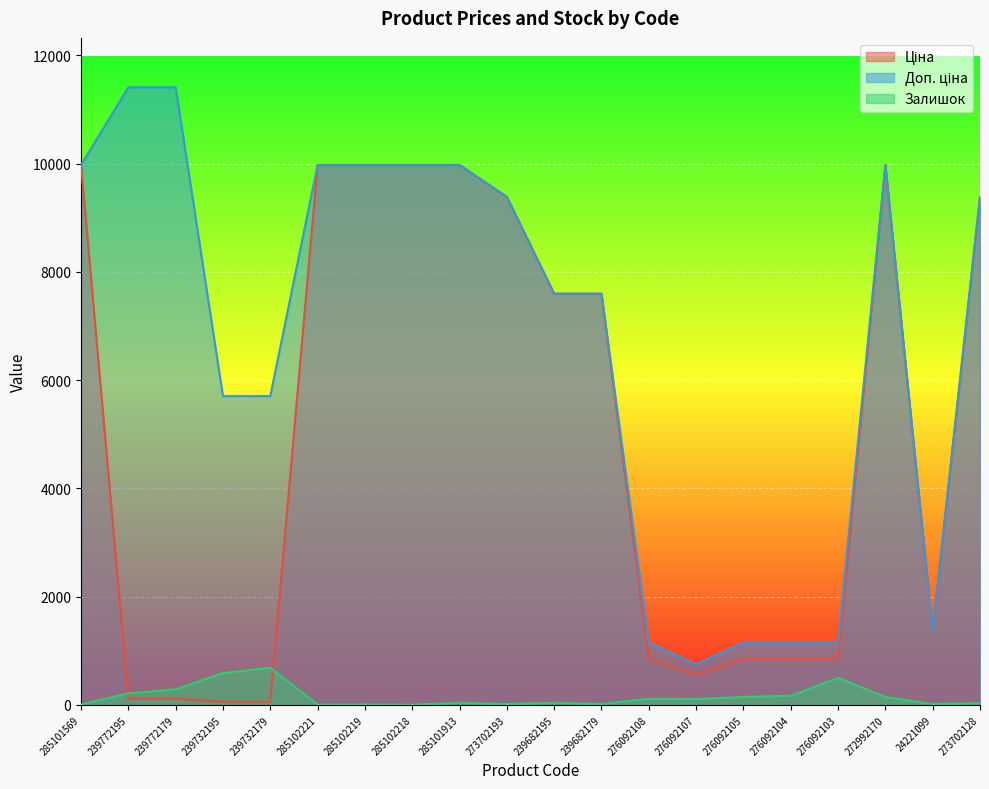

True or false: Ціна and Залишок cross at least once.

True